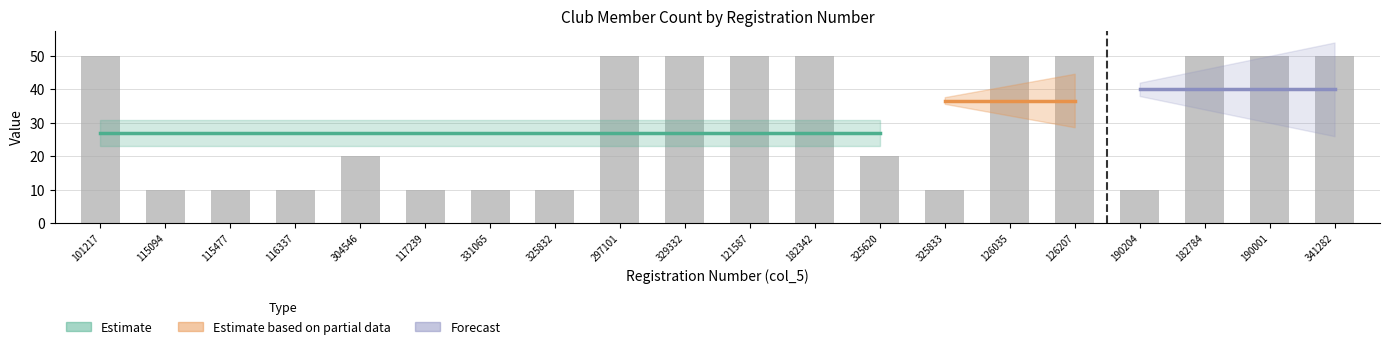

The value at 329332 is 50. True or false?

True